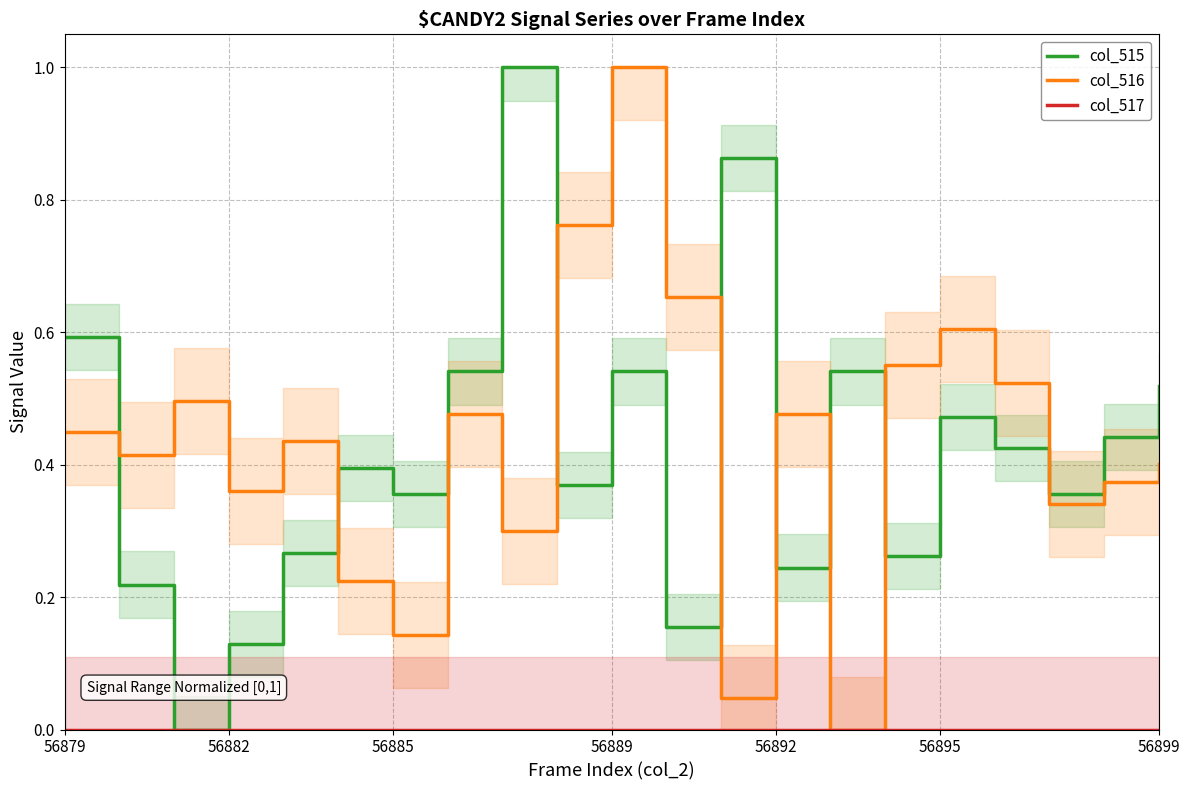

The col_516 series shows 1.5 at 56889. True or false?

False